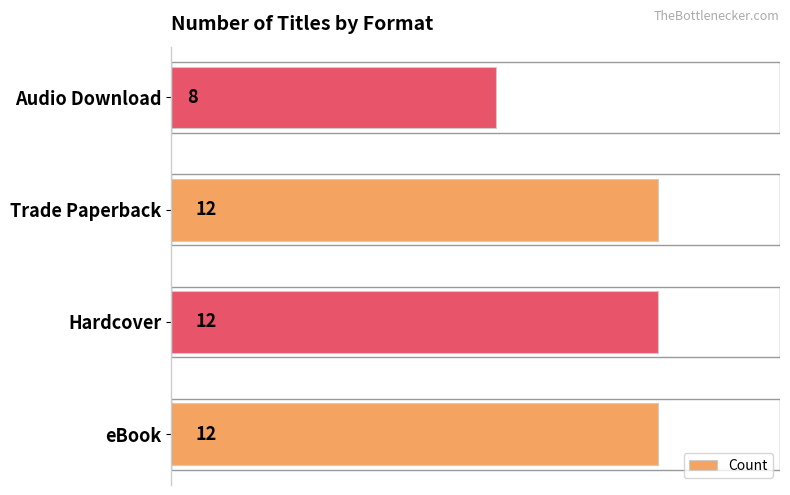

What is the average value?

11